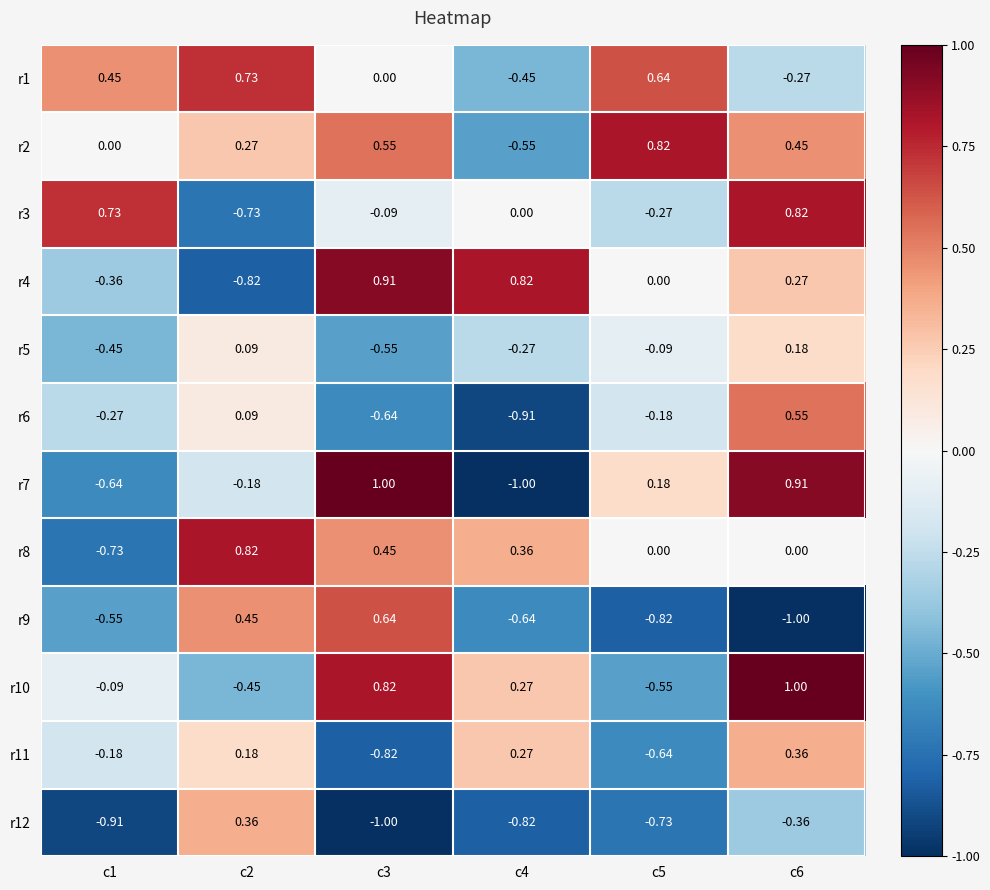

How many data points does each series have?

6